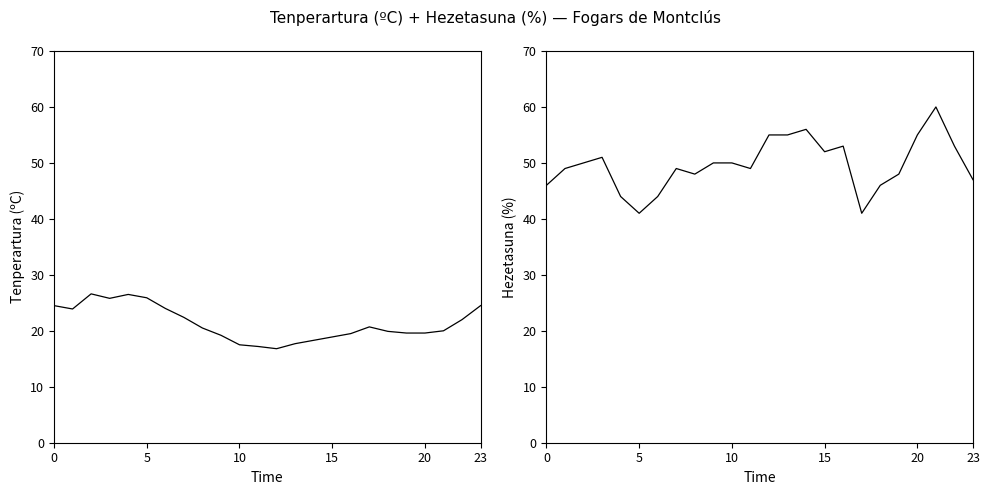

True or false: Hezetasuna (%) has a value of 11.1 at 5.

False